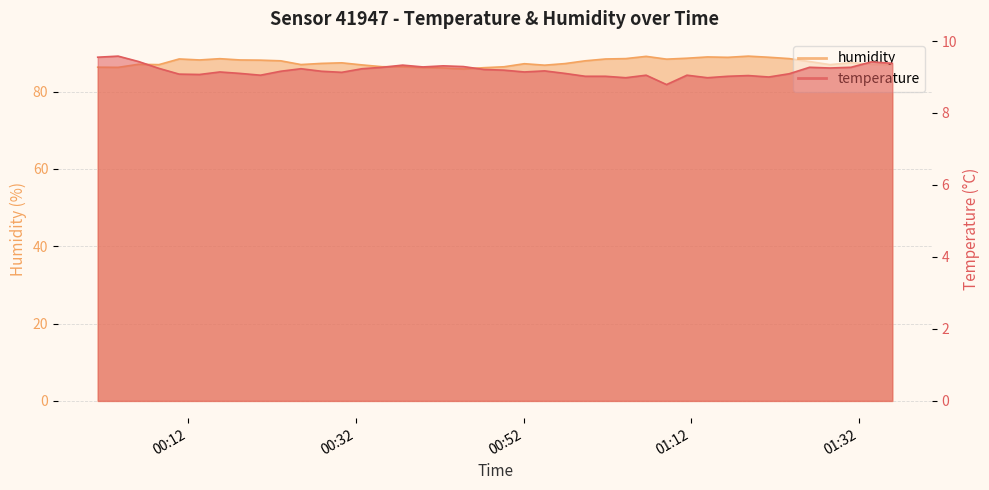

What is the average value of the temperature series?

9.2